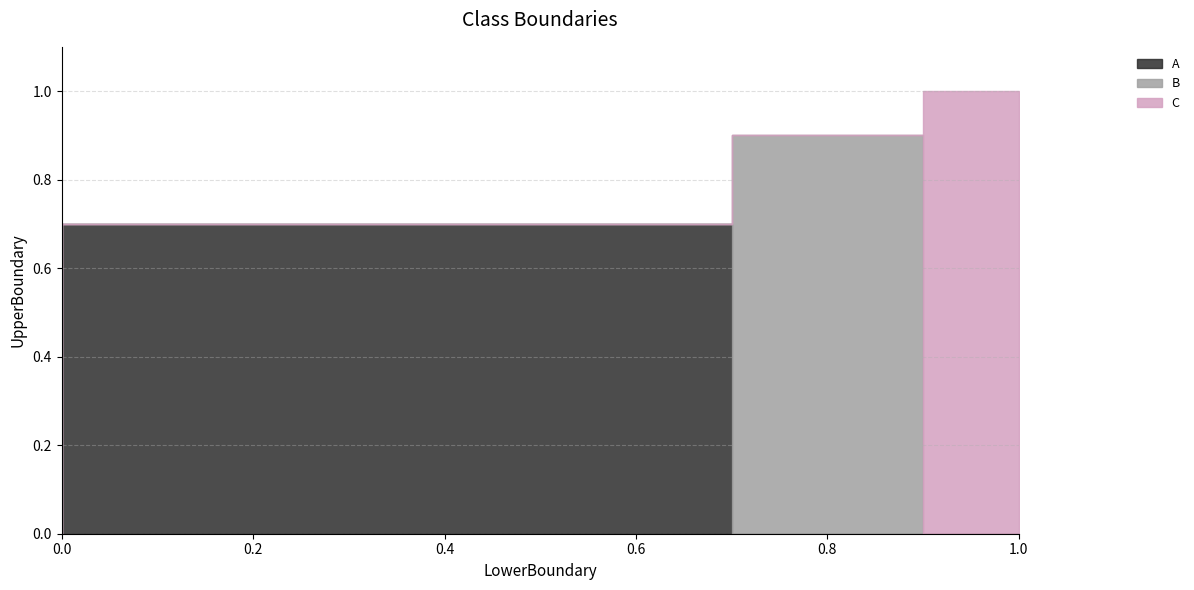

At which category is the sum across all series the highest?

1.0